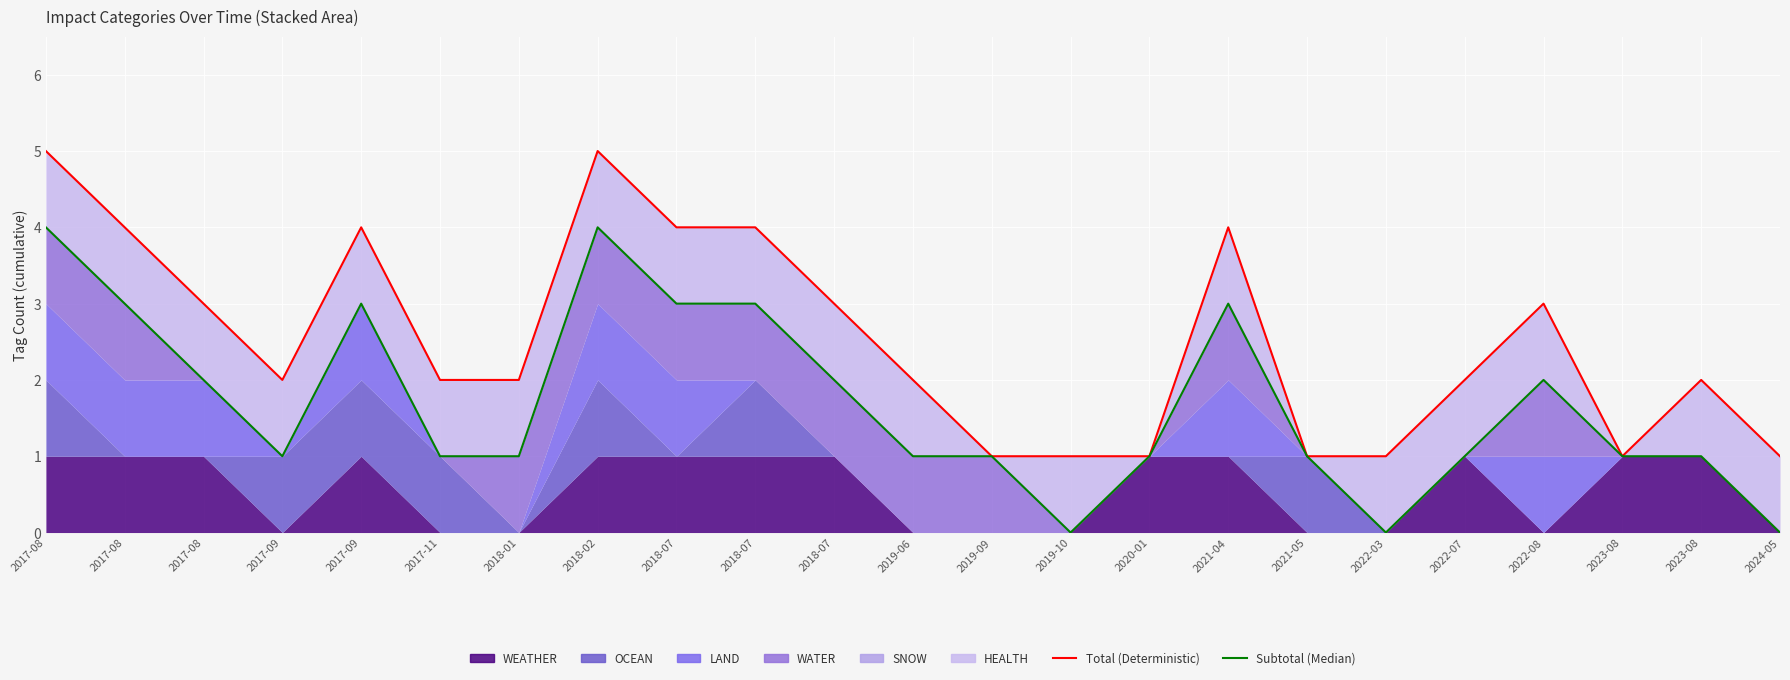

Read the Subtotal (Median) value at 2021-04.

3